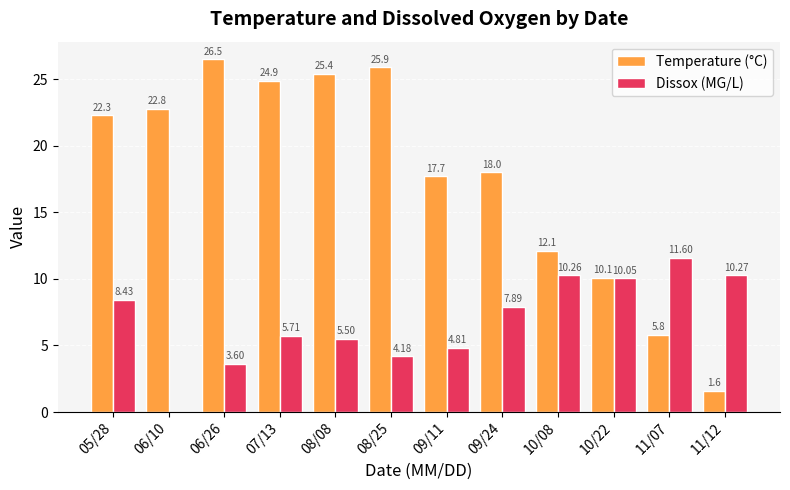

At which label does Temperature (°C) reach its peak?

06/26